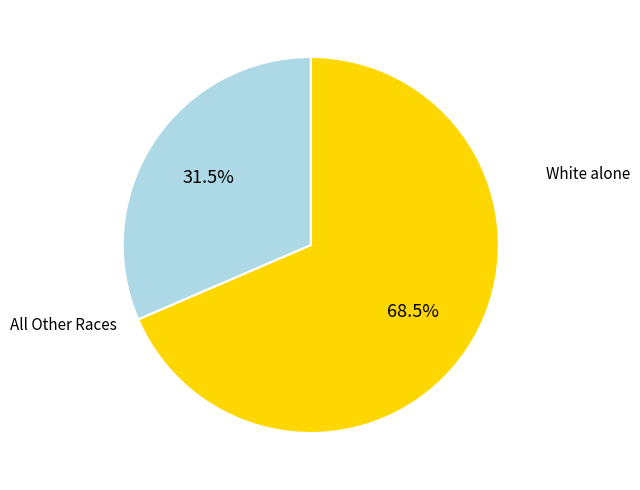

To the nearest percent, what is the average slice percentage?

50%